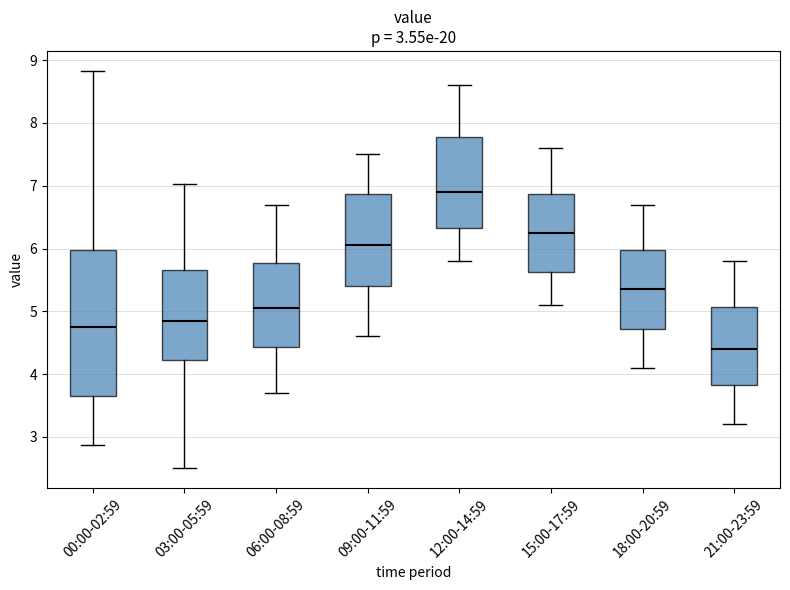

Which box's median line is the highest?

12:00-14:59